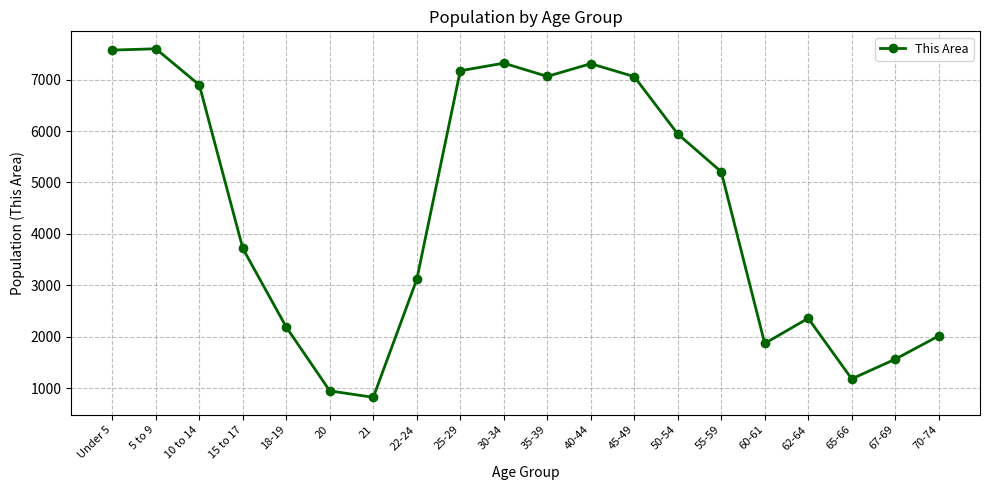

Approximately how many times larger is the value at 5 to 9 compared to 40-44?

1.0